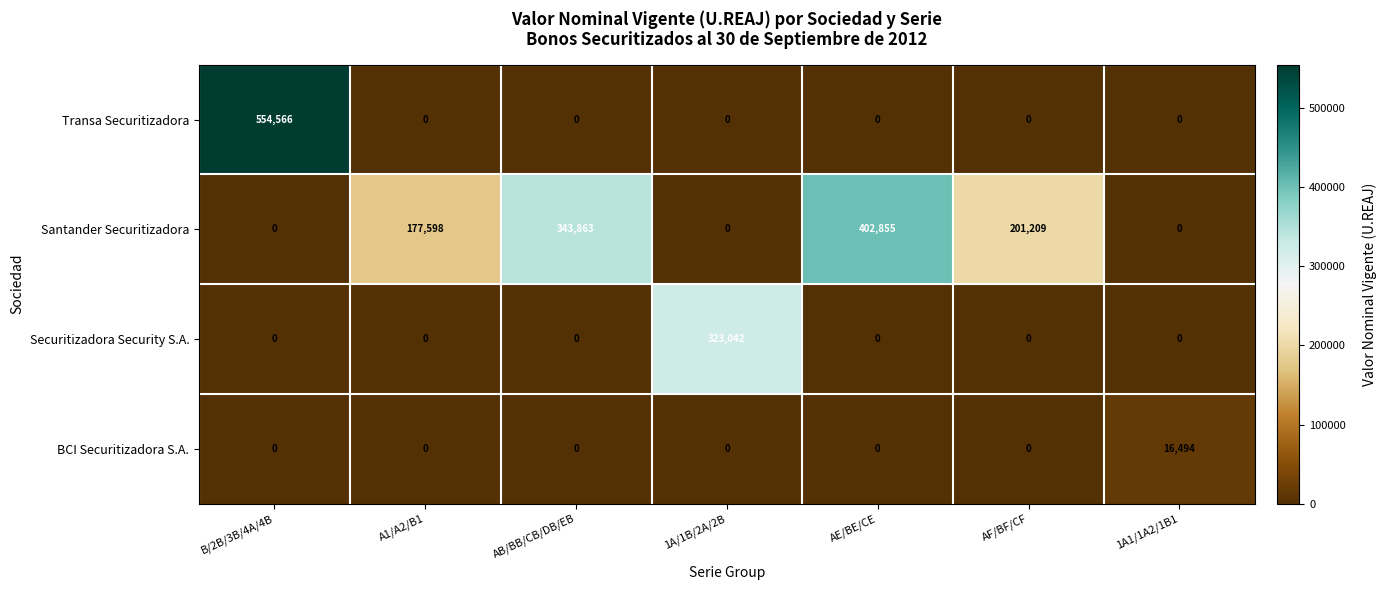

At how many categories does at least one series exceed 488119?

1